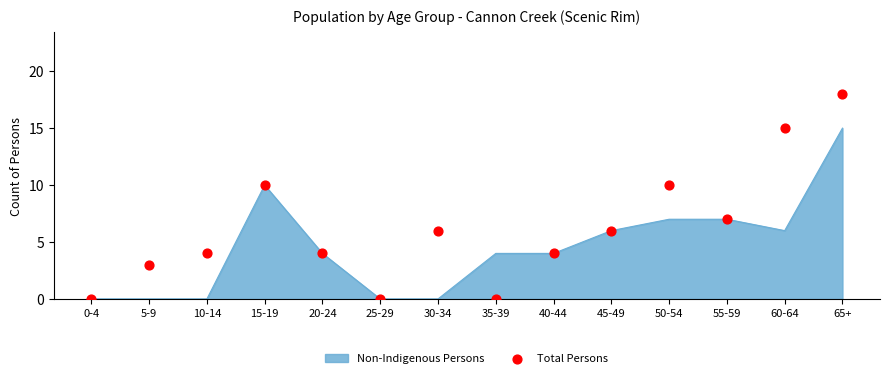

Which has a higher value, 50-54 or 40-44?

50-54